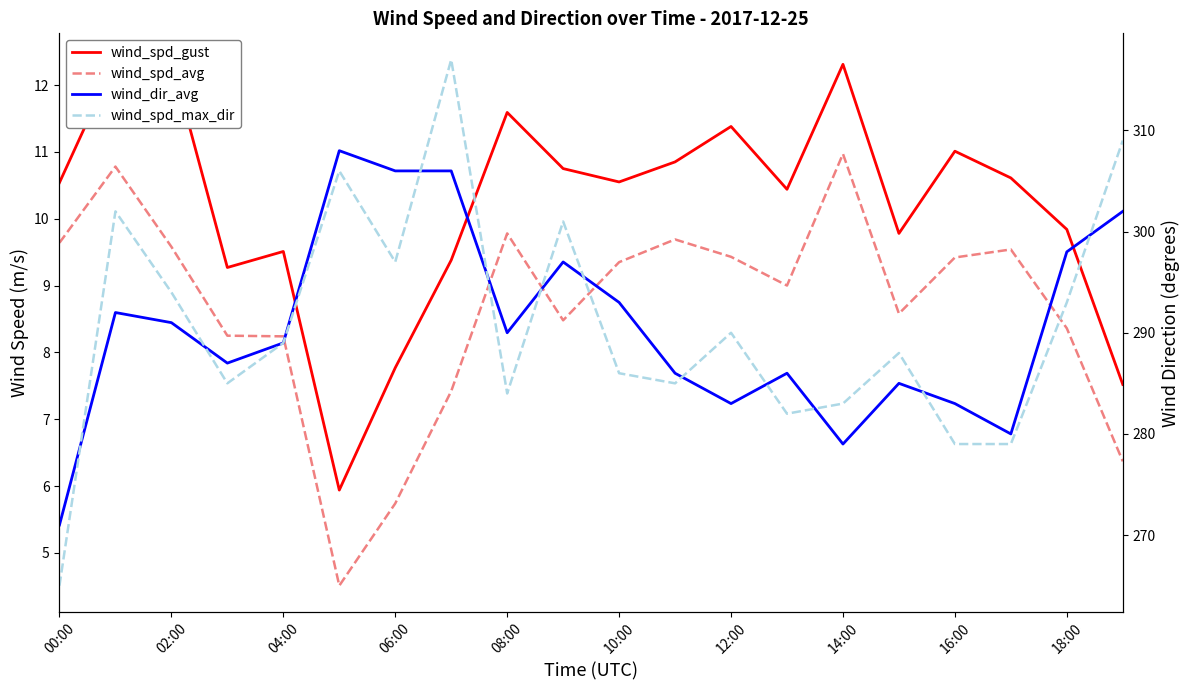

True or false: wind_spd_max_dir and wind_spd_avg intersect in this chart.

False